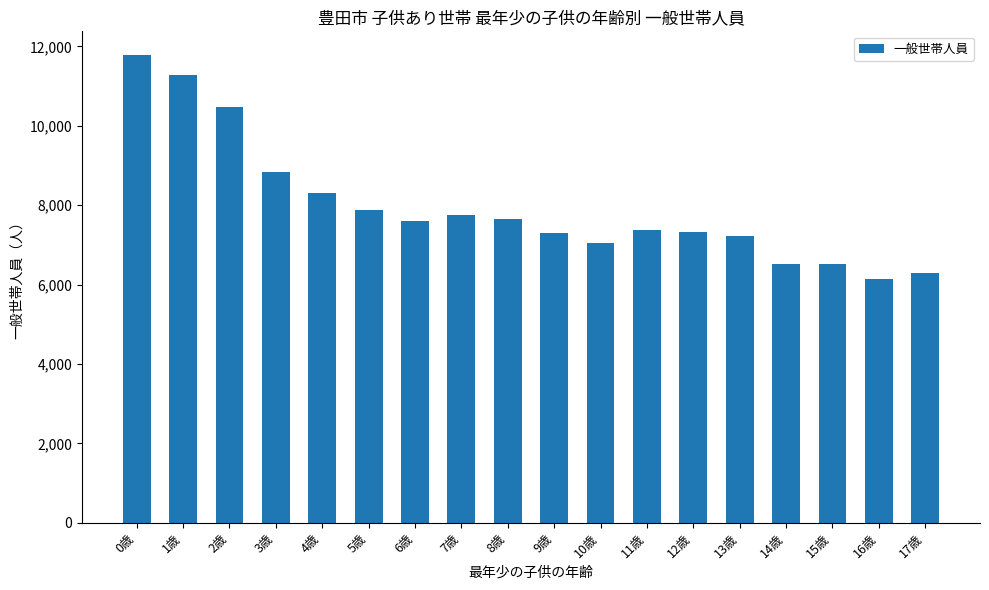

How many distinct data groups are displayed?

1